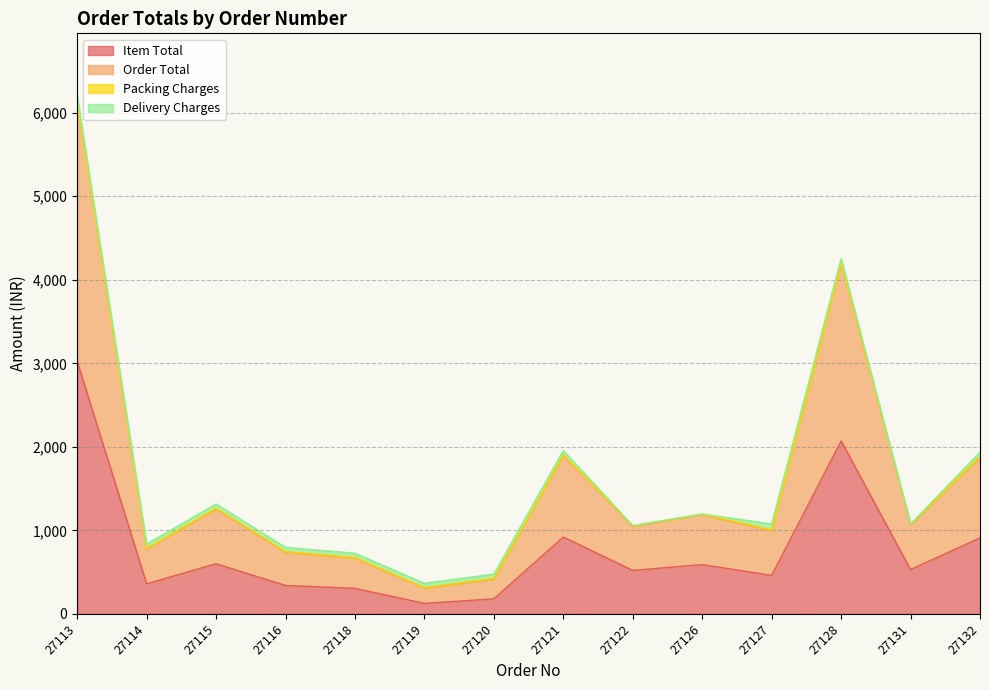

True or false: Order Total and Item Total intersect in this chart.

False